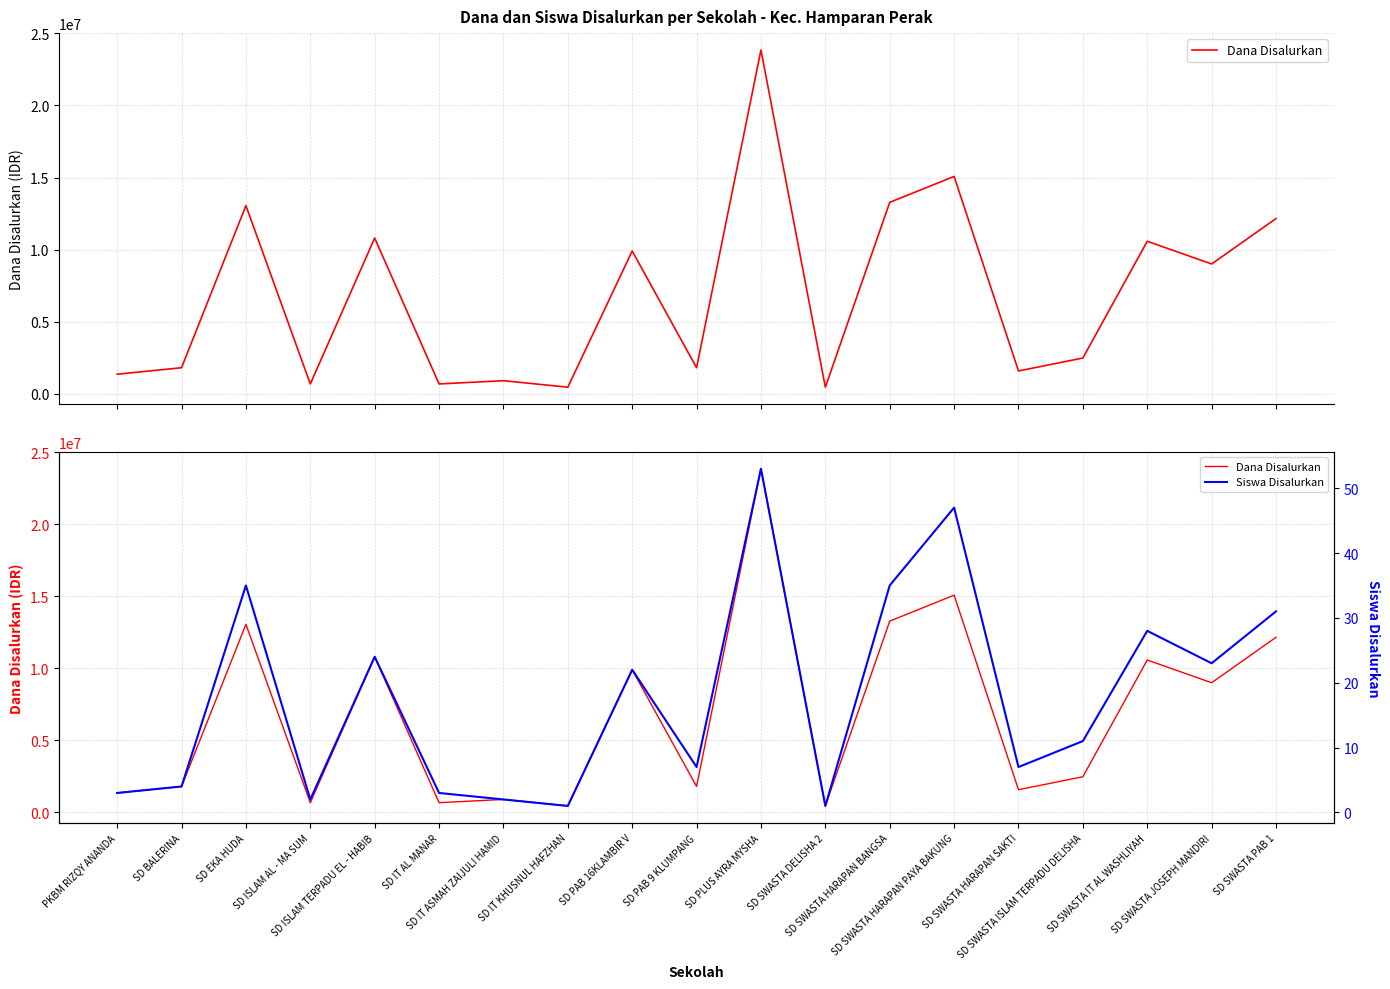

What is the label of the 5th point from the right?

SD SWASTA HARAPAN SAKTI